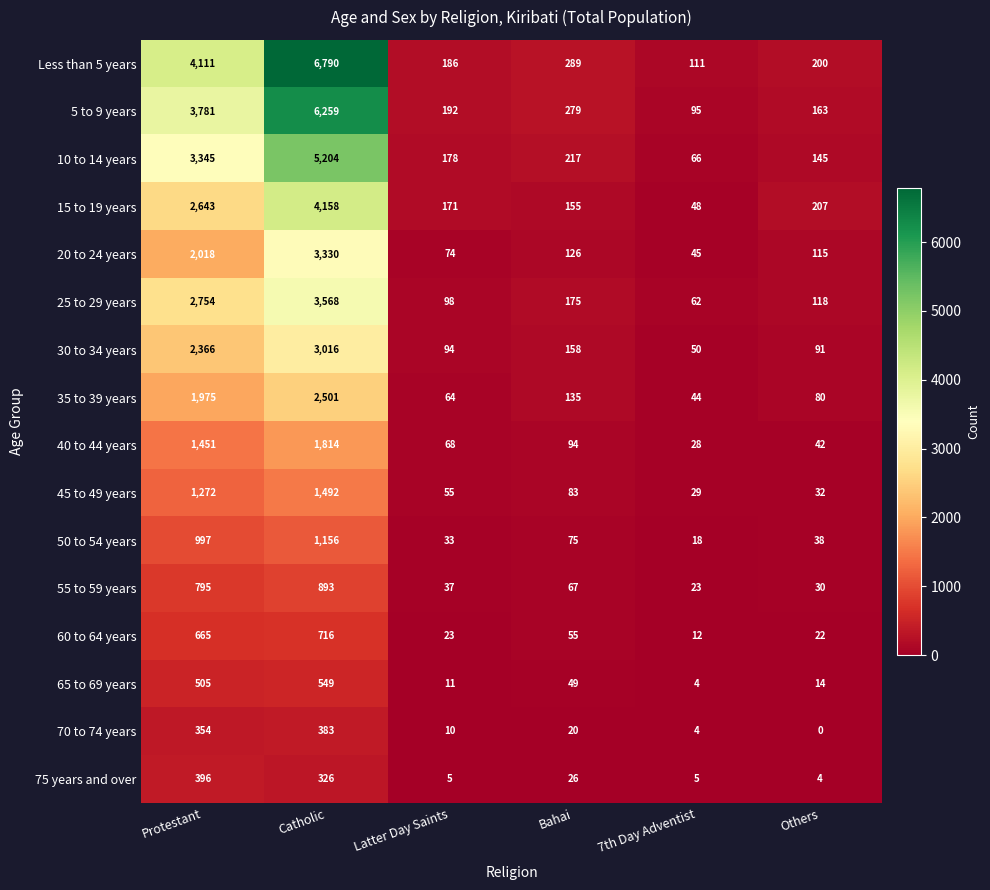

What is the total value across all series at Others?

1301